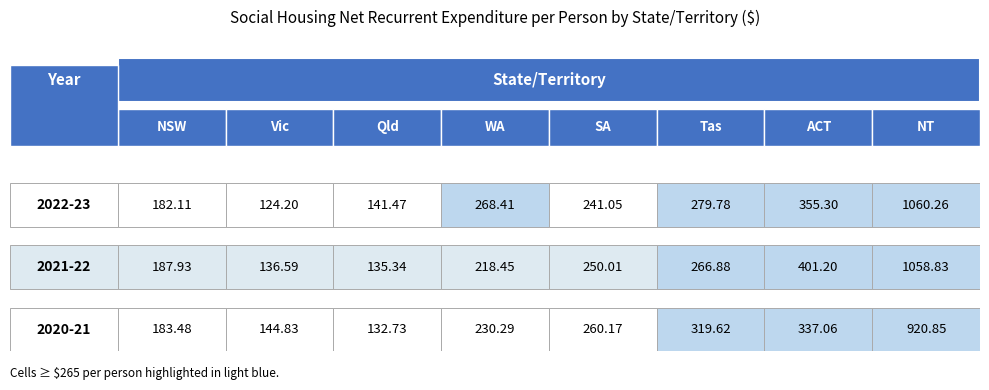

True or false: 2021-22 has a value of 136.6 at 1.

True